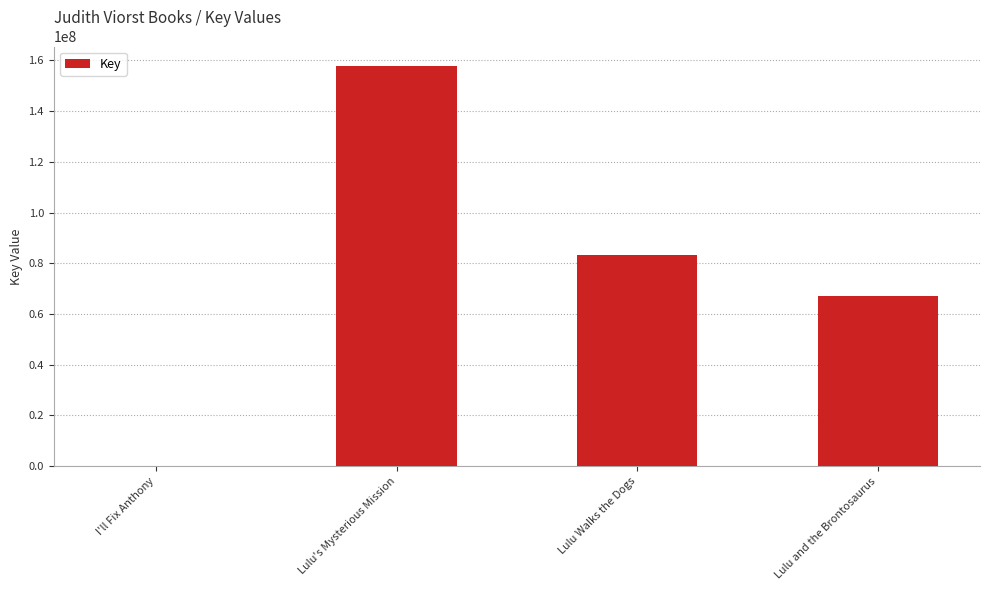

What is the sum of all values?

308186471